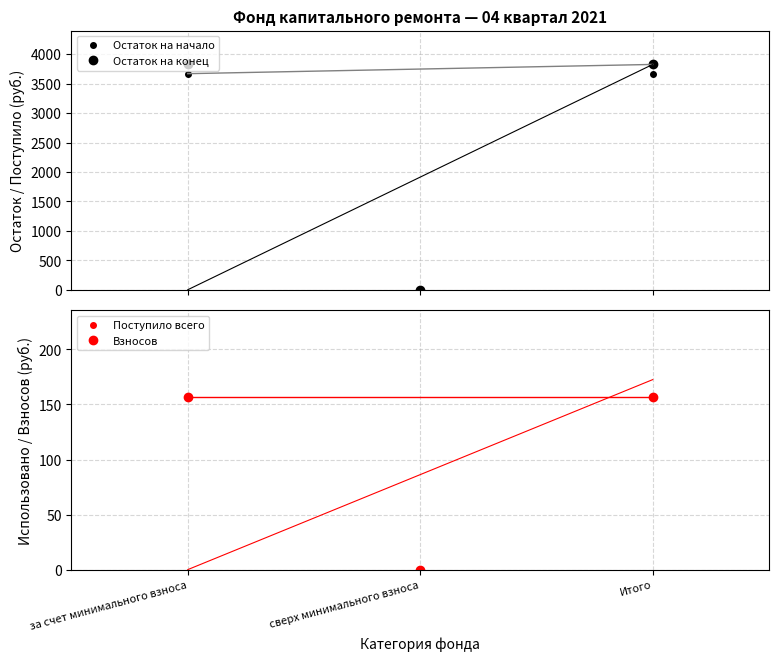

What is the sum of all Поступило всего values?

313.8